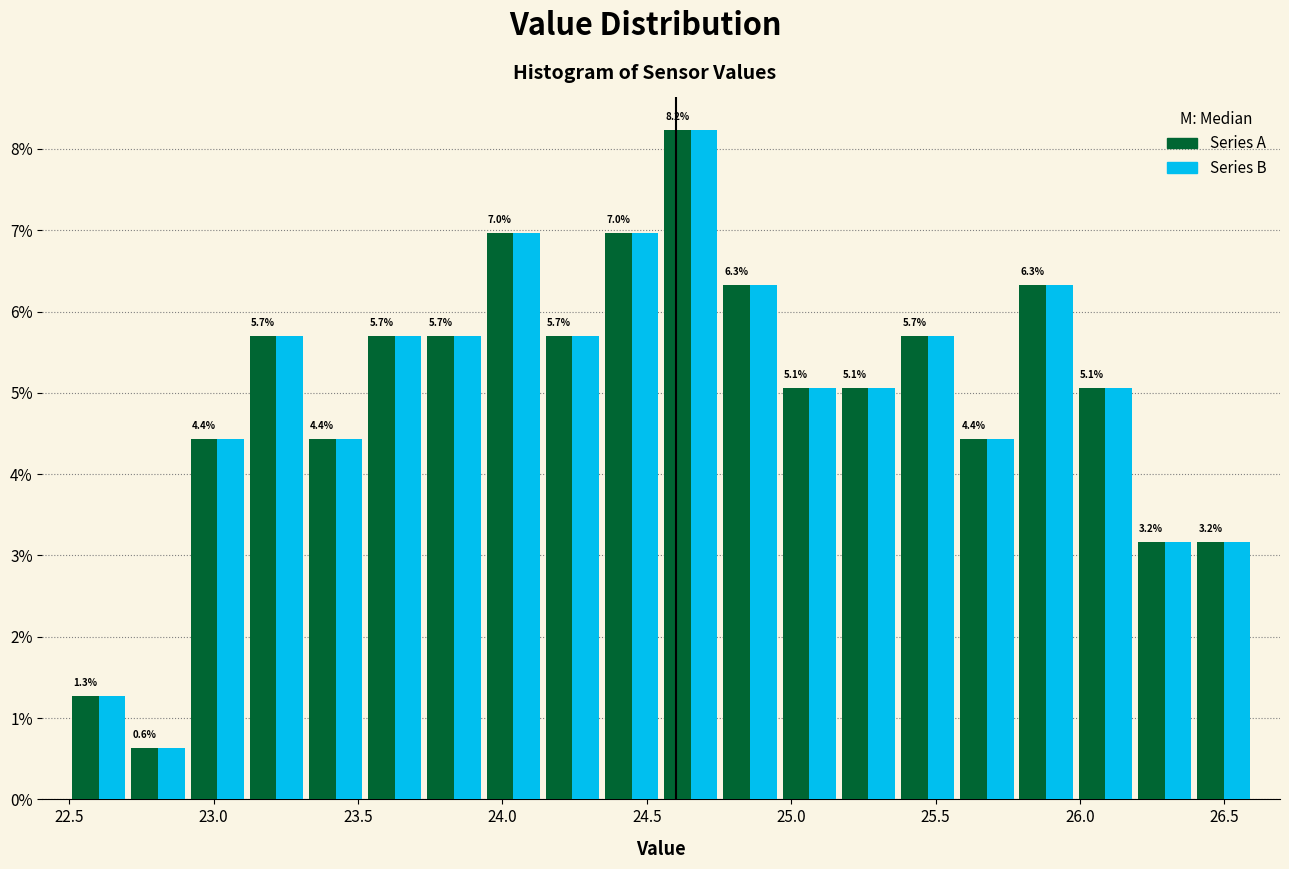

In the Series B series, which range on the x-axis has the tallest bar?

24.550 to 24.755